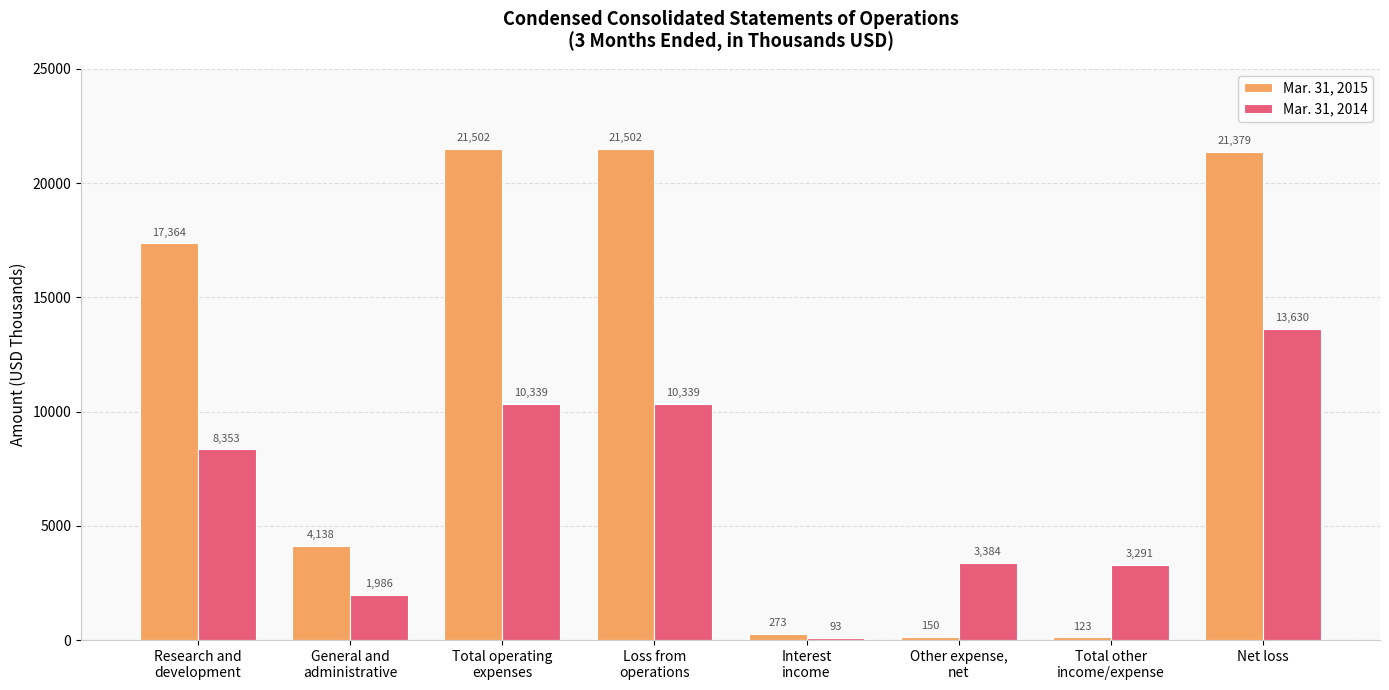

What is the average value of the Mar. 31, 2015 series?

10804